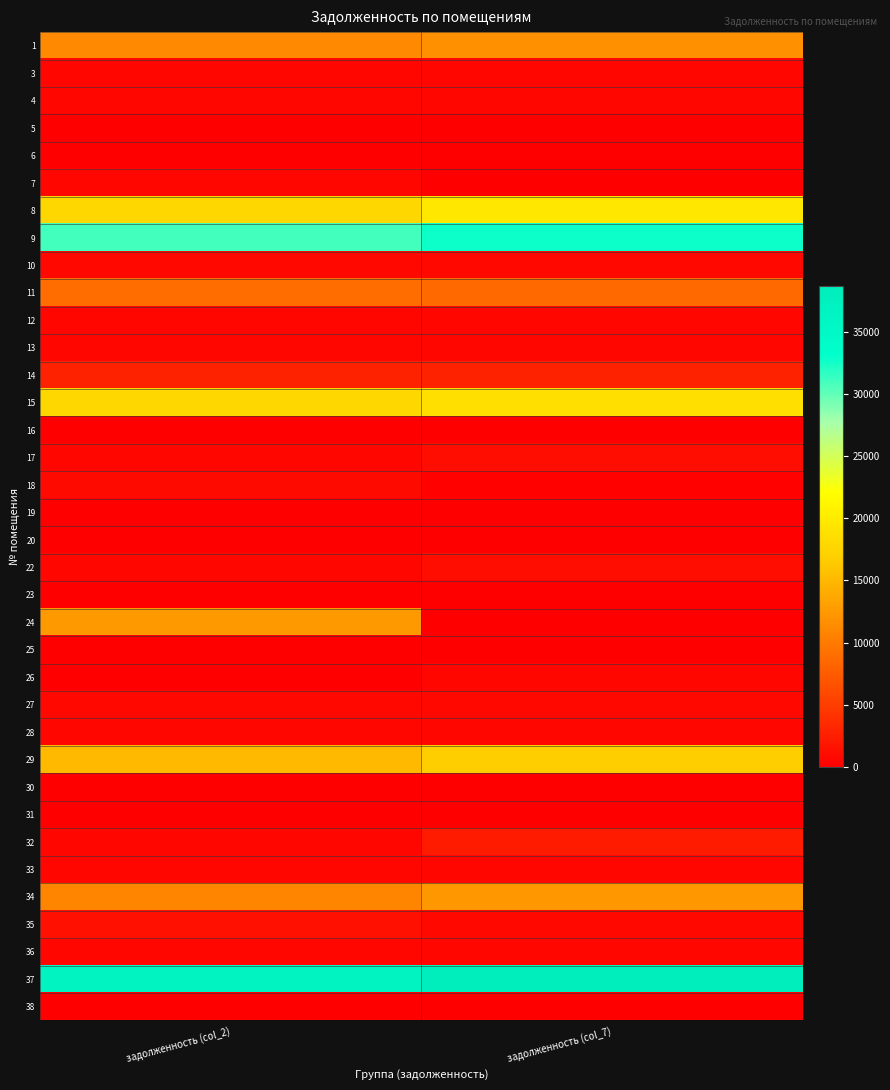

Reading left to right, extract all data points from this chart.

1: задолженность (col_2)=11217.0	задолженность (col_7)=11764.4
3: задолженность (col_2)=559.2	задолженность (col_7)=559.2
4: задолженность (col_2)=561.6	задолженность (col_7)=561.6
5: задолженность (col_2)=0.0	задолженность (col_7)=0.0
6: задолженность (col_2)=0.0	задолженность (col_7)=0.0
7: задолженность (col_2)=554.3	задолженность (col_7)=0.0
8: задолженность (col_2)=17844.1	задолженность (col_7)=19525.4
9: задолженность (col_2)=30932.6	задолженность (col_7)=32717.1
10: задолженность (col_2)=719.0	задолженность (col_7)=719.0
11: задолженность (col_2)=8943.5	задолженность (col_7)=8602.6
12: задолженность (col_2)=559.2	задолженность (col_7)=559.2
13: задолженность (col_2)=596.1	задолженность (col_7)=596.1
14: задолженность (col_2)=2857.9	задолженность (col_7)=2857.9
15: задолженность (col_2)=17874.6	задолженность (col_7)=18702.4
16: задолженность (col_2)=0.0	задолженность (col_7)=0.0
17: задолженность (col_2)=593.6	задолженность (col_7)=1187.2
18: задолженность (col_2)=863.8	задолженность (col_7)=295.4
19: задолженность (col_2)=0.0	задолженность (col_7)=0.0
20: задолженность (col_2)=0.0	задолженность (col_7)=0.0
22: задолженность (col_2)=554.3	задолженность (col_7)=1108.6
23: задолженность (col_2)=0.0	задолженность (col_7)=0.0
24: задолженность (col_2)=12499.2	задолженность (col_7)=0.0
25: задолженность (col_2)=0.0	задолженность (col_7)=0.0
26: задолженность (col_2)=0.0	задолженность (col_7)=553.0
27: задолженность (col_2)=695.6	задолженность (col_7)=695.6
28: задолженность (col_2)=558.0	задолженность (col_7)=558.0
29: задолженность (col_2)=15194.8	задолженность (col_7)=16883.4
30: задолженность (col_2)=0.0	задолженность (col_7)=0.0
31: задолженность (col_2)=0.0	задолженность (col_7)=0.0
32: задолженность (col_2)=561.6	задолженность (col_7)=2246.6
33: задолженность (col_2)=564.1	задолженность (col_7)=564.1
34: задолженность (col_2)=10781.4	задолженность (col_7)=12436.8
35: задолженность (col_2)=1393.7	задолженность (col_7)=696.8
36: задолженность (col_2)=555.5	задолженность (col_7)=555.5
37: задолженность (col_2)=37028.6	задолженность (col_7)=38706.2
38: задолженность (col_2)=0.0	задолженность (col_7)=0.0